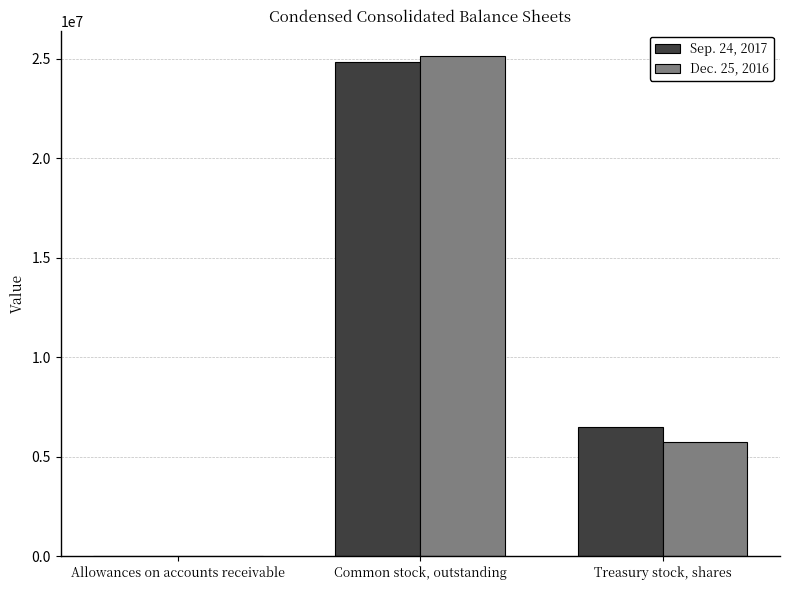

What is the total value across all series at Treasury stock, shares?

12252320